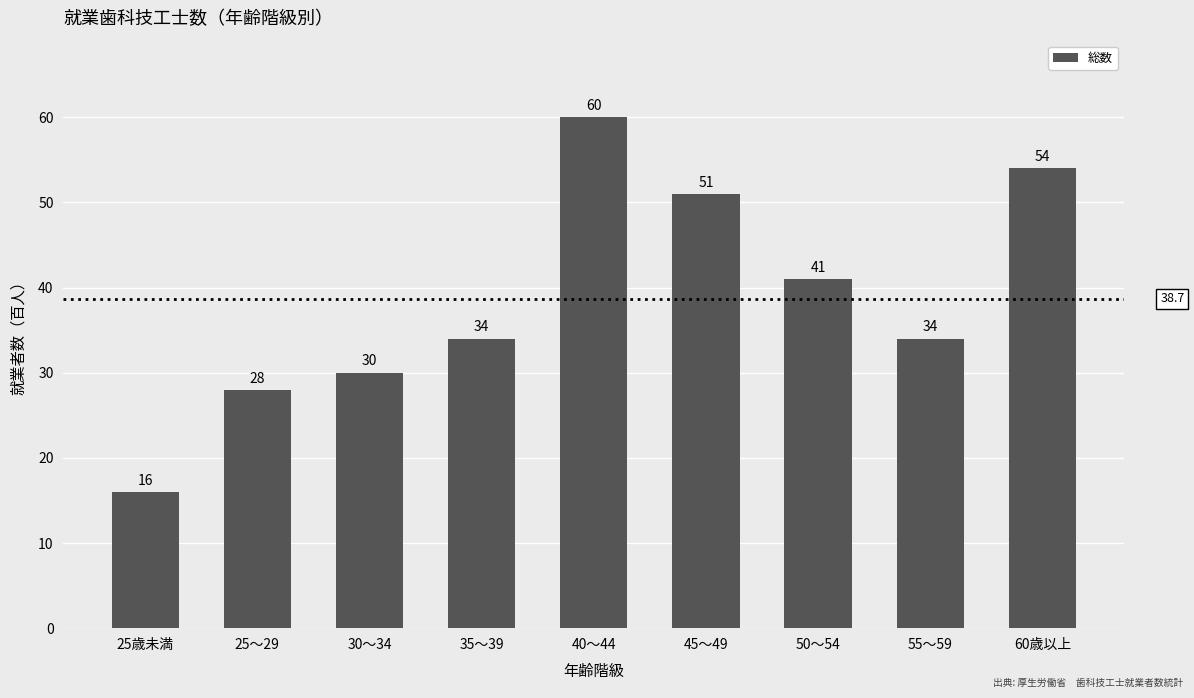

How many series are shown in this chart?

1